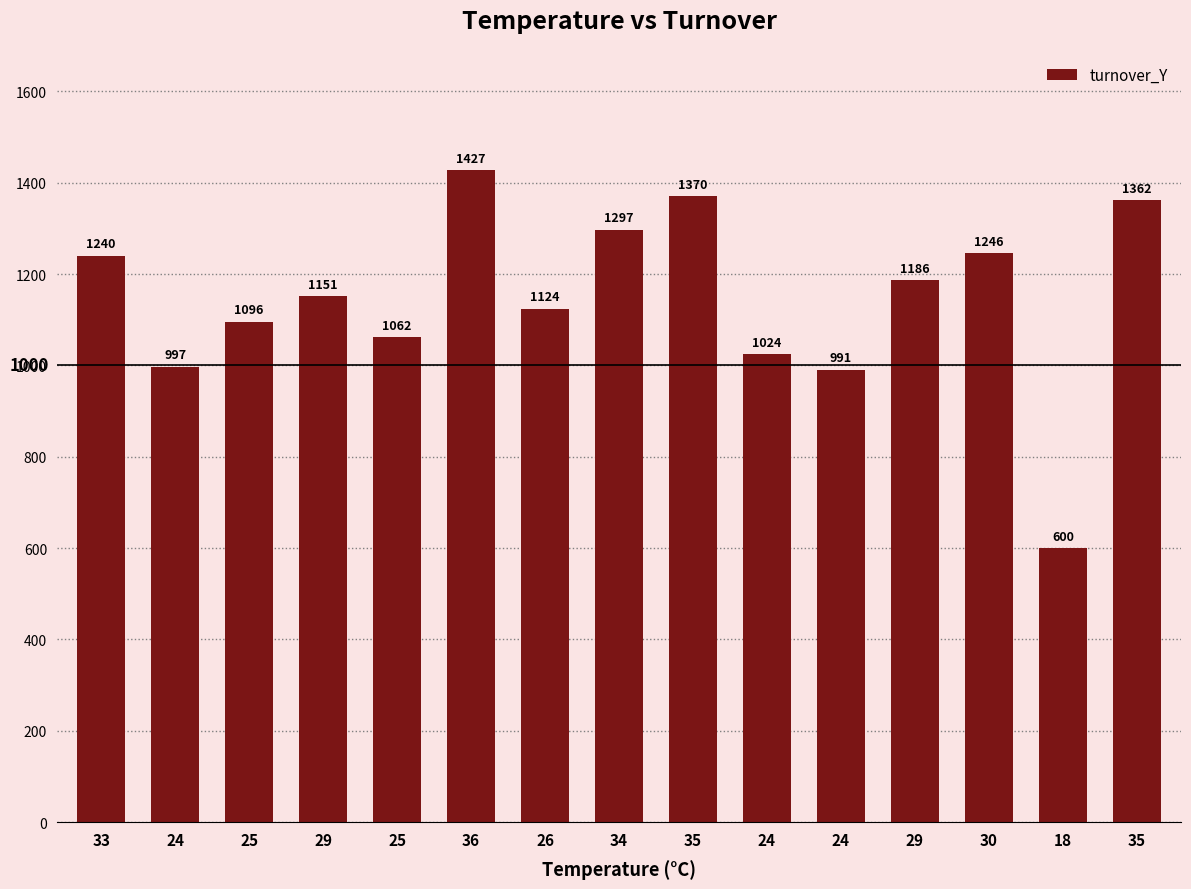

Rank the categories by value from highest to lowest.

36, 35, 35, 34, 30, 33, 29, 29, 26, 25, 25, 24, 24, 24, 18